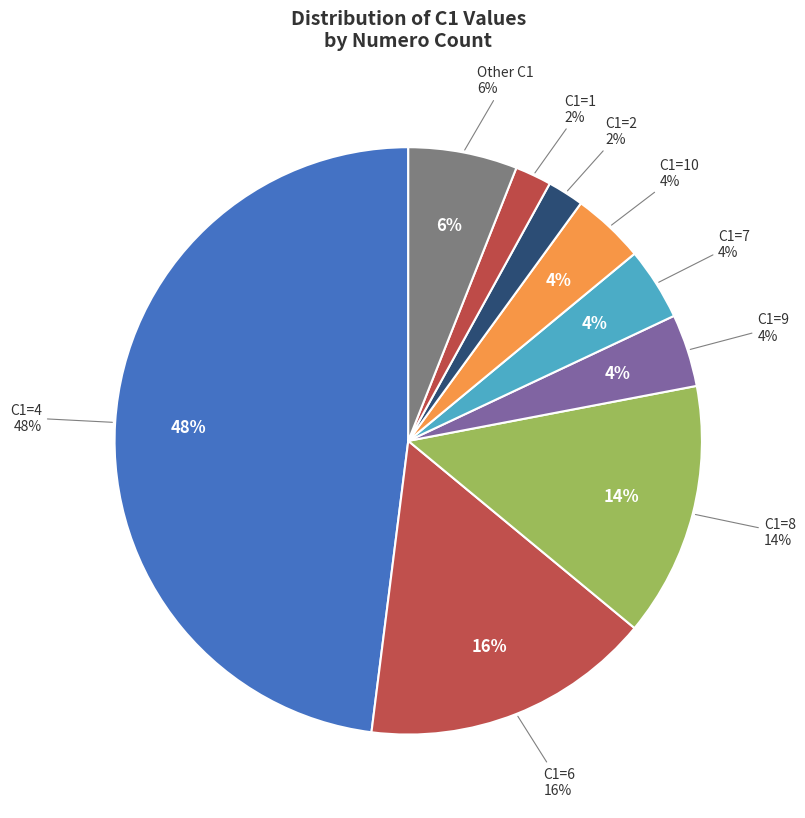

To the nearest percent, what portion does C1=7 represent?

4%